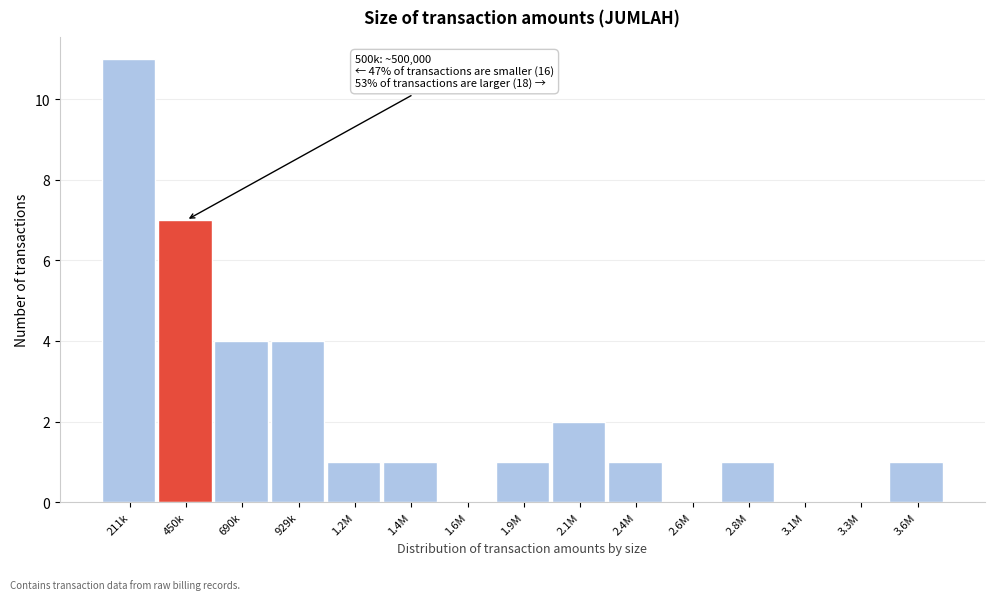

Reading left to right, transcribe all the data shown in this chart.

211k=11	450k=7	690k=4	929k=4	1.2M=1	1.4M=1	1.6M=0	1.9M=1	2.1M=2	2.4M=1	2.6M=0	2.8M=1	3.1M=0	3.3M=0	3.6M=1